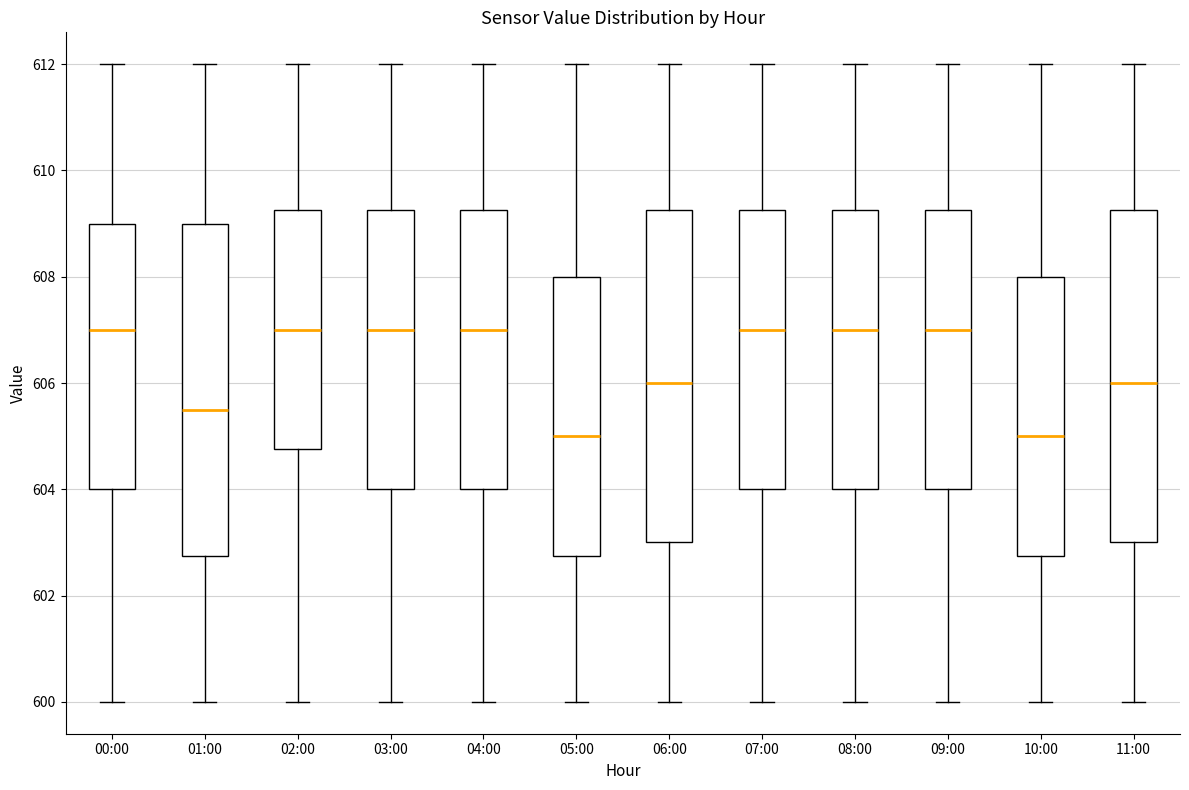

Where is the upper edge of the box for 11:00 on the y-axis? The values are not printed on the chart, so give them approximately, as read against the axis.

609.2